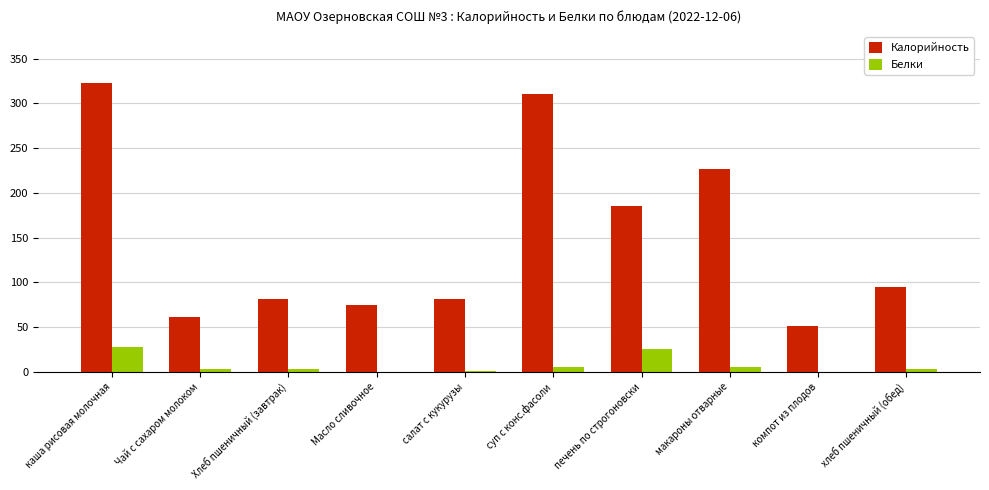

What is the sum of all Калорийность values?

1491